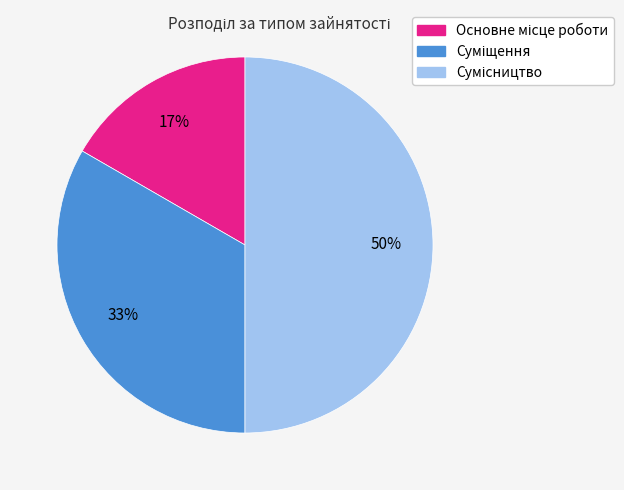

How many segments does this pie chart have?

3